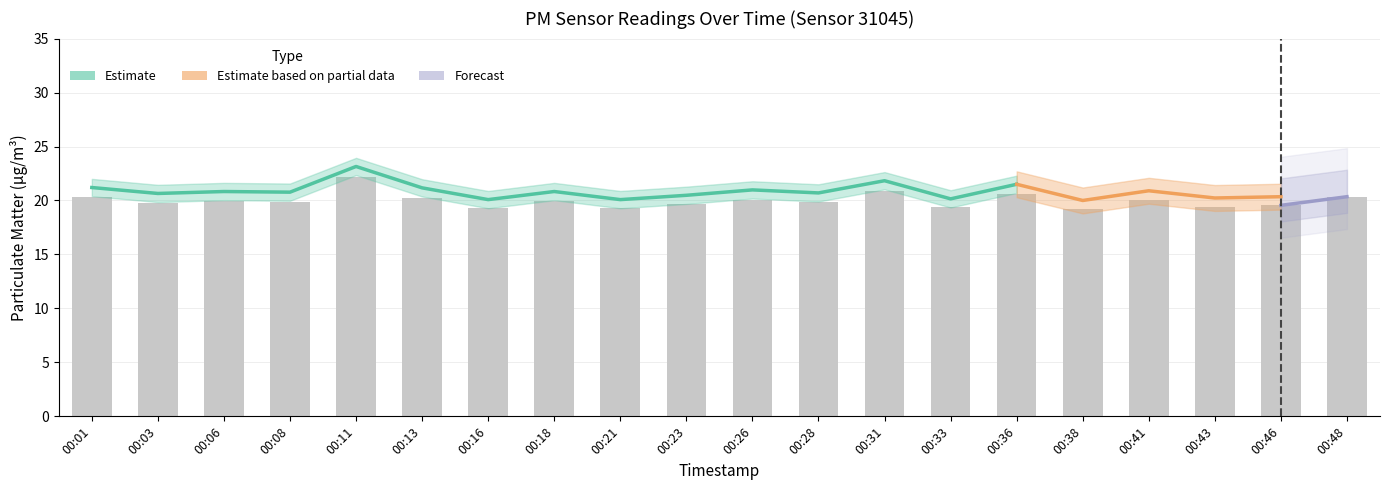

How many bars are there in total?

20